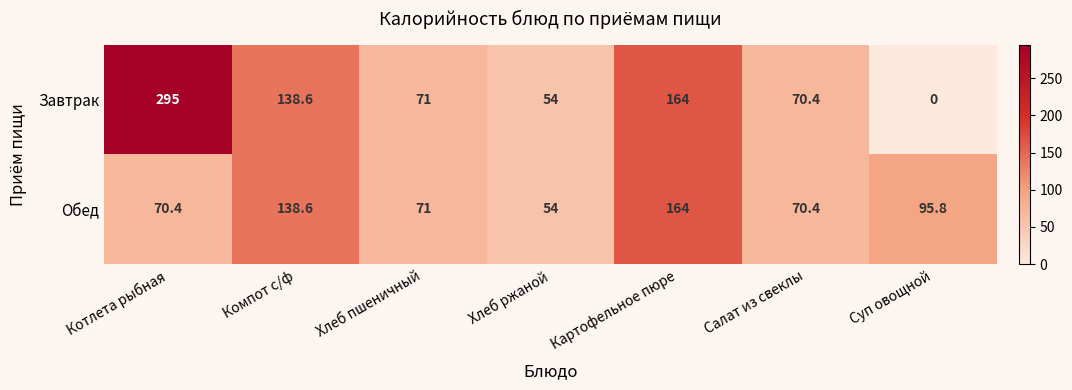

How many distinct data groups are displayed?

2